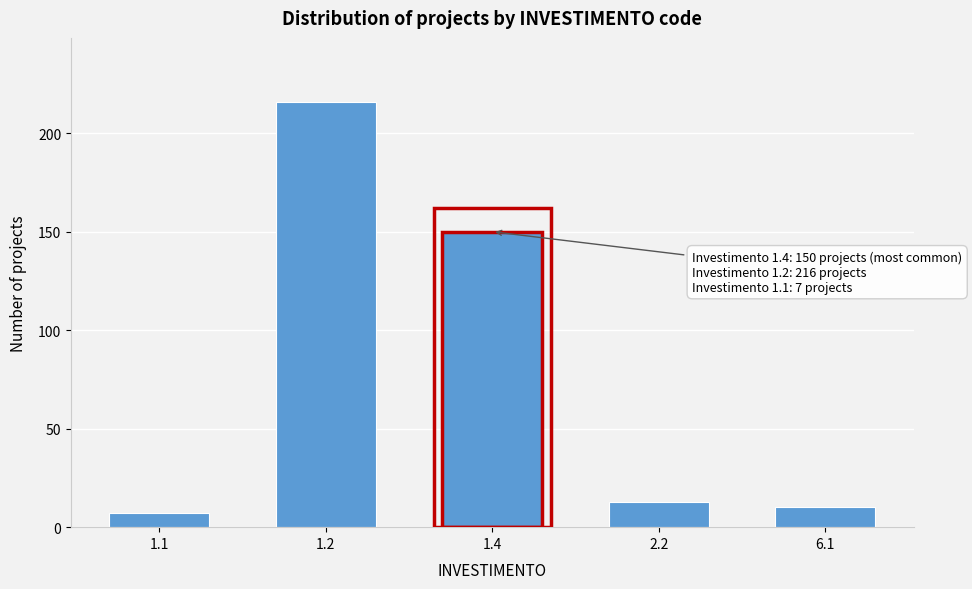

Reading left to right, extract all data points from this chart.

1.1=7	1.2=216	1.4=150	2.2=13	6.1=10